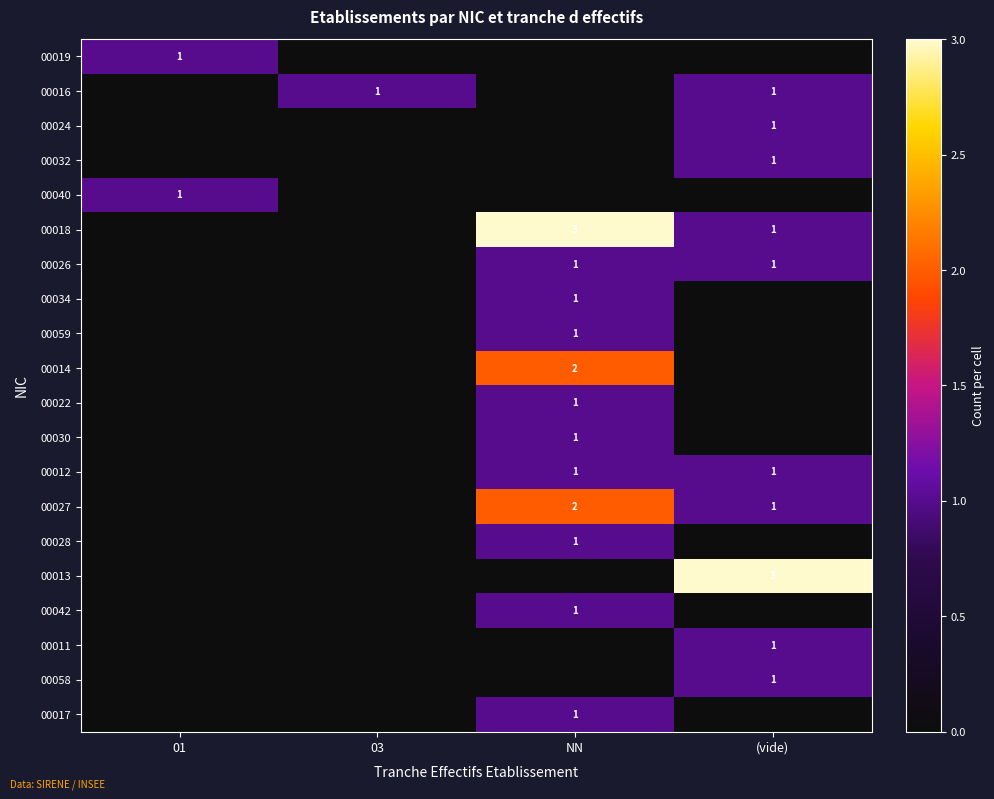

True or false: 00016 has a value of 1 at (vide).

True